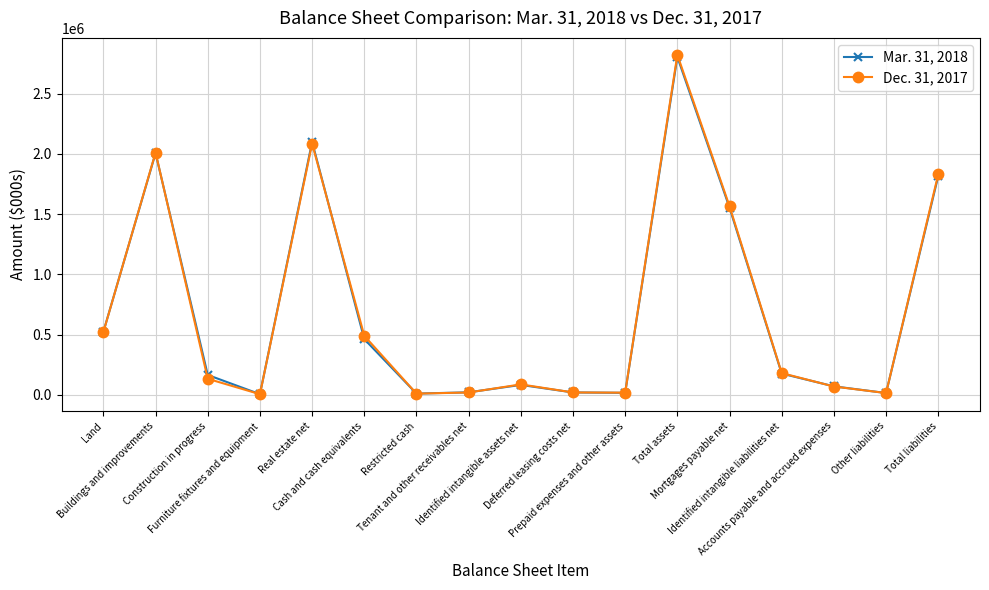

At which label is Dec. 31, 2017 closest to 1413352?

Mortgages payable net